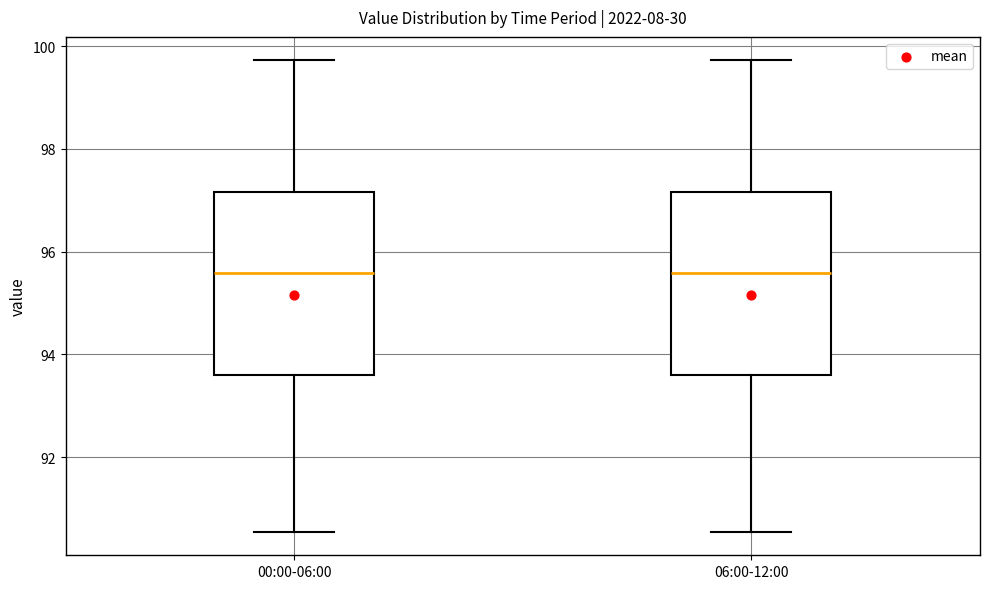

Reading left to right, read every box against the y-axis: the position of its median line, the range the box covers, and the ends of its whiskers. The values are not printed on the chart, so give them approximately, as read against the axis.

00:00-06:00: median 95.6, box 93.6 to 97.2, whiskers 90.6 to 99.8
06:00-12:00: median 95.6, box 93.6 to 97.2, whiskers 90.6 to 99.8